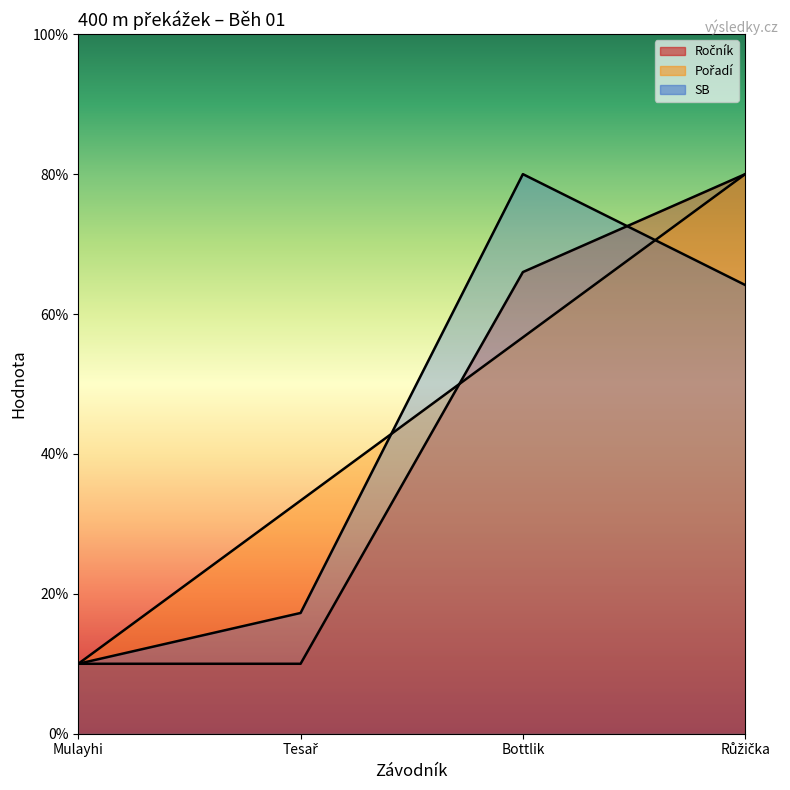

Reading left to right, extract all data points from this chart.

Ročník: 10.0	10.0	66.0	80.0
Pořadí: 10.0	33.3	56.7	80.0
SB: 10.0	17.3	80.0	64.2